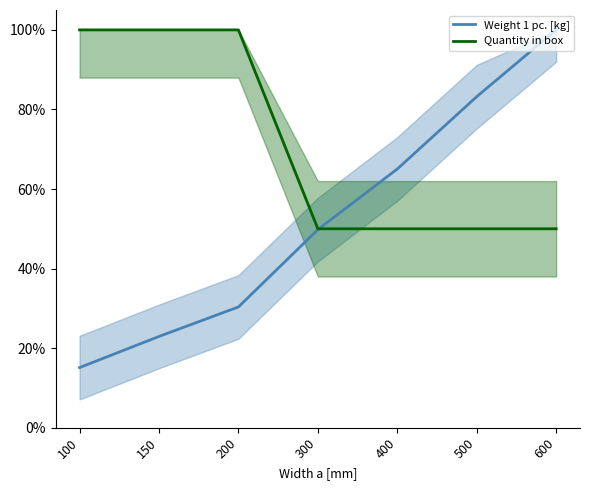

Reading left to right, extract all data points from this chart.

Weight 1 pc. [kg]: 100=15.1	150=22.9	200=30.3	300=49.8	400=65.0	500=83.2	600=100.0
Quantity in box: 100=100.0	150=100.0	200=100.0	300=50.0	400=50.0	500=50.0	600=50.0